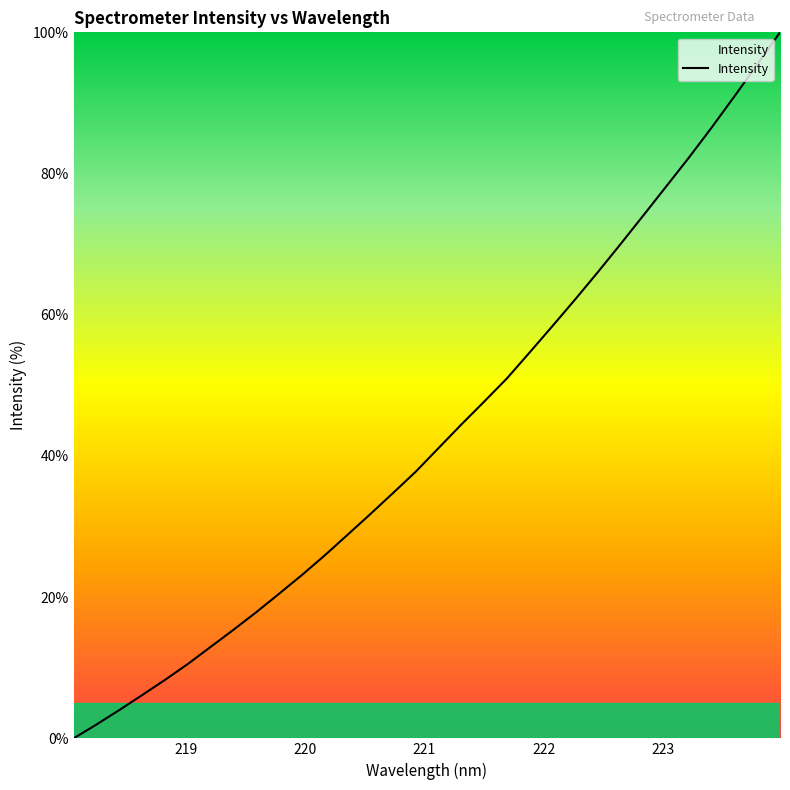

What is the maximum value shown in the chart?

100.0